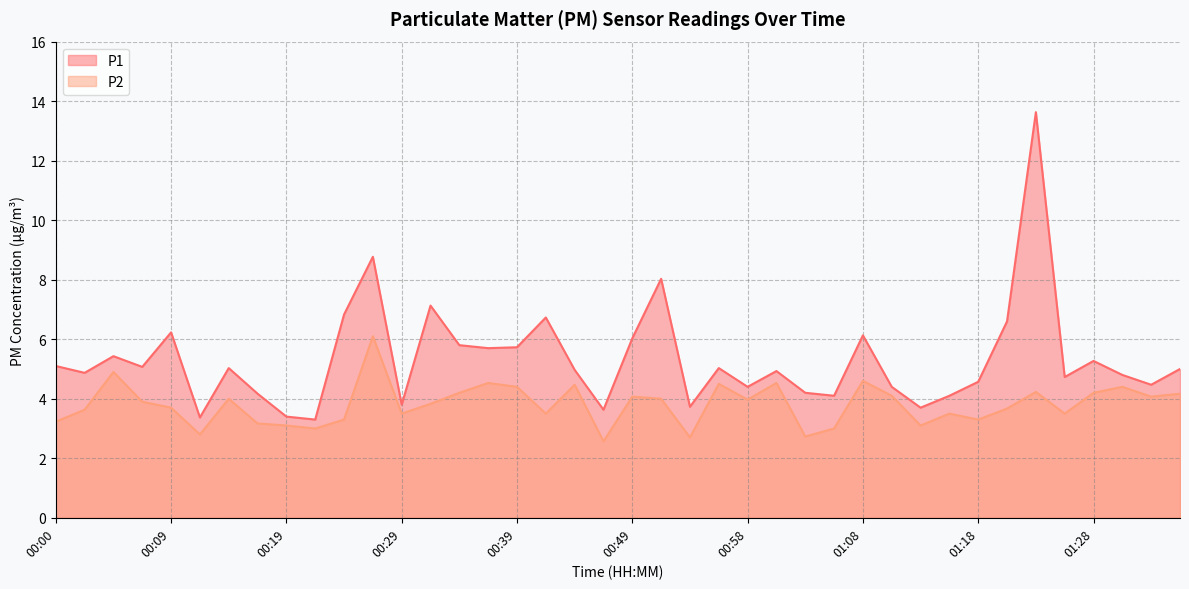

True or false: P1 and P2 cross at least once.

False